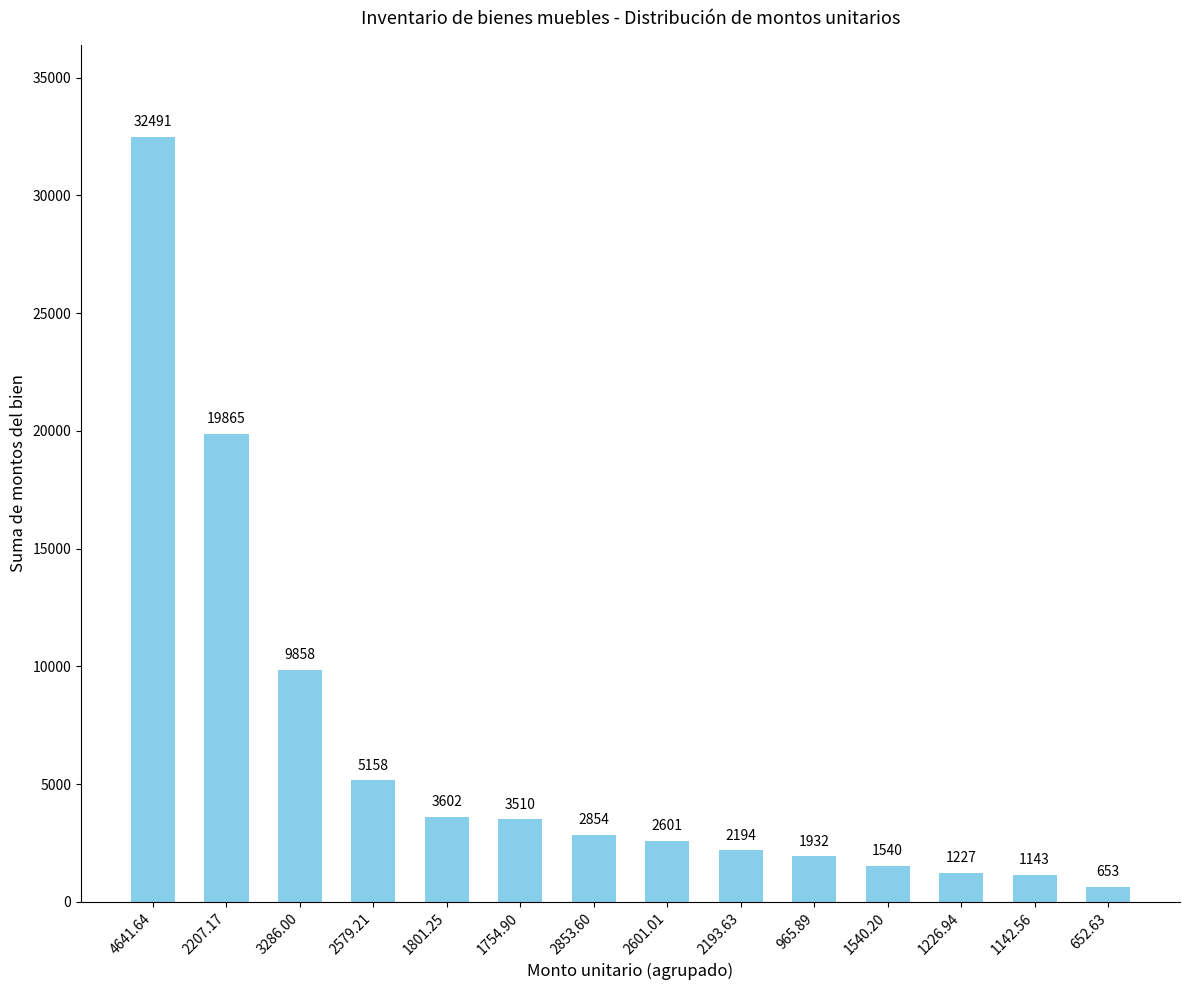

Which has a higher value, 1142.56 or 2207.17?

2207.17